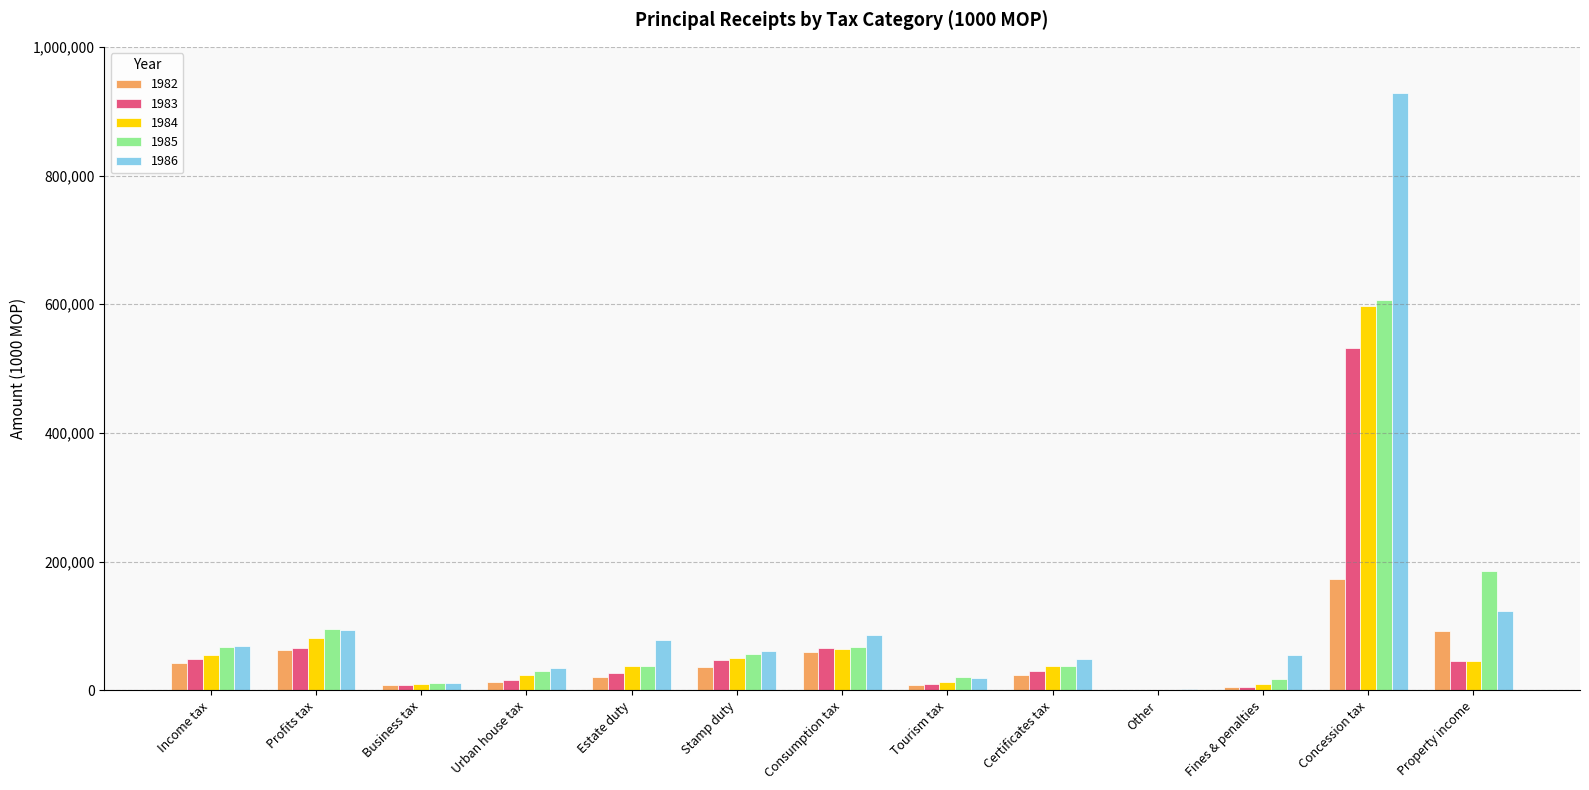

At which category is the sum across all series the highest?

Concession tax